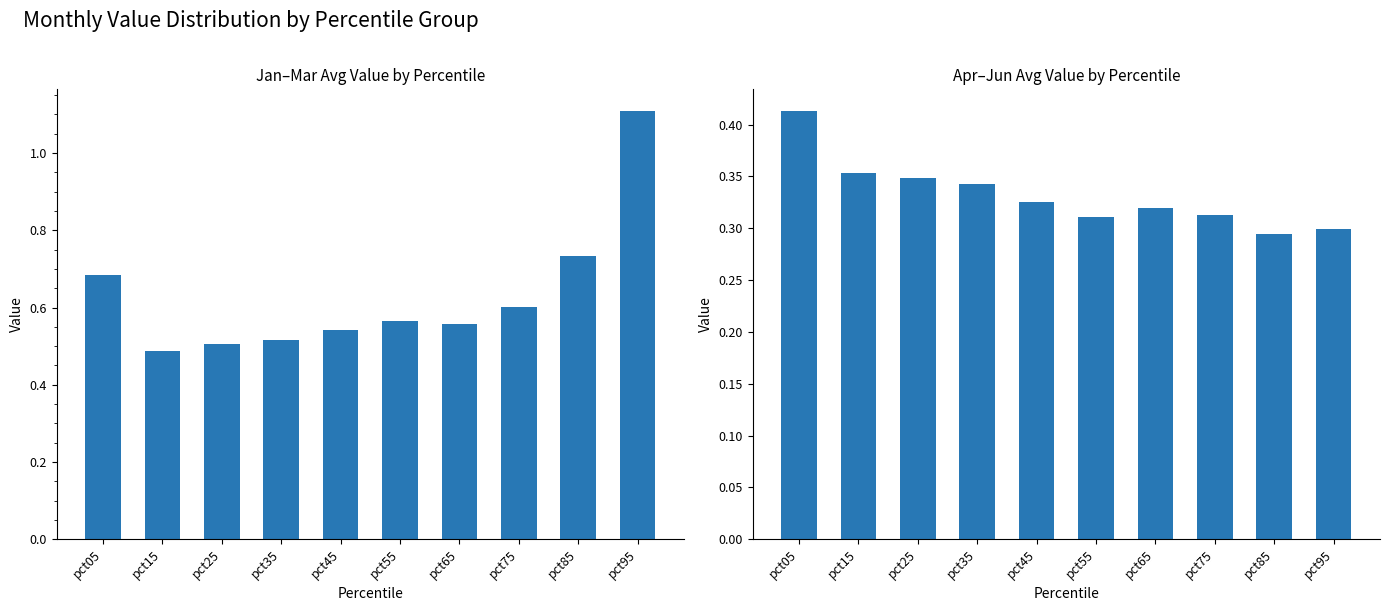

What is the difference between the highest and lowest values at pct85?

0.4